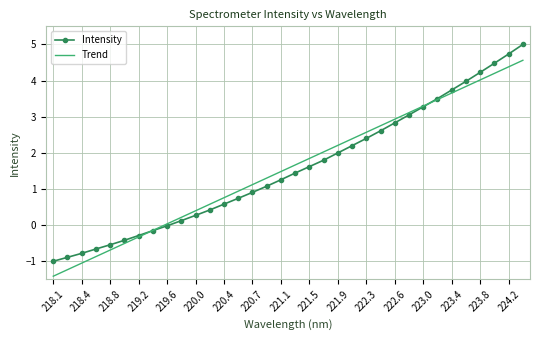

Which series ends up on top after the final intersection of Intensity and Trend?

Intensity